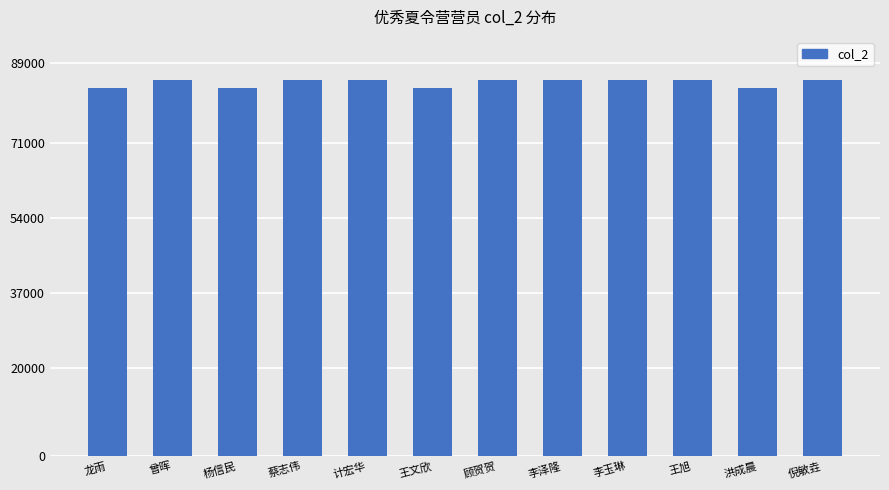

What is the label of the 4th bar from the right?

李玉琳